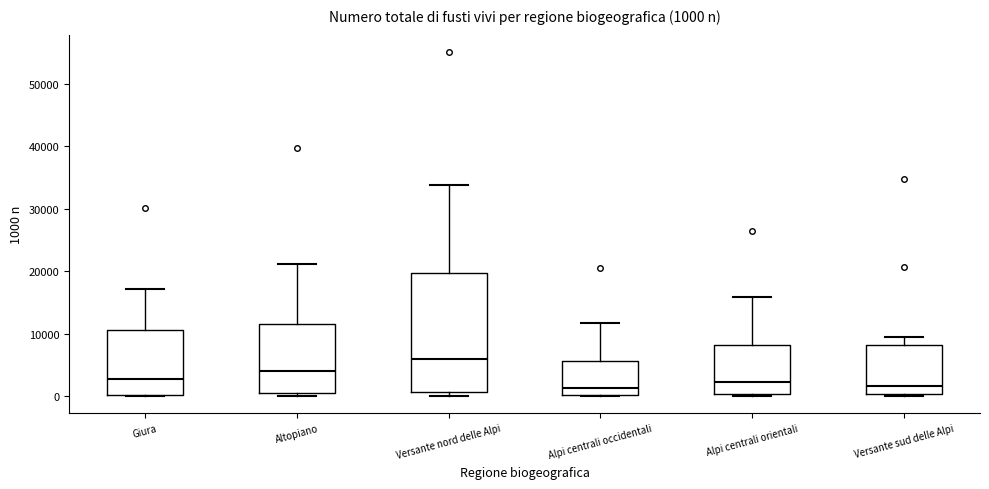

Which box is the tallest, from its lower edge to its upper edge?

Versante nord delle Alpi